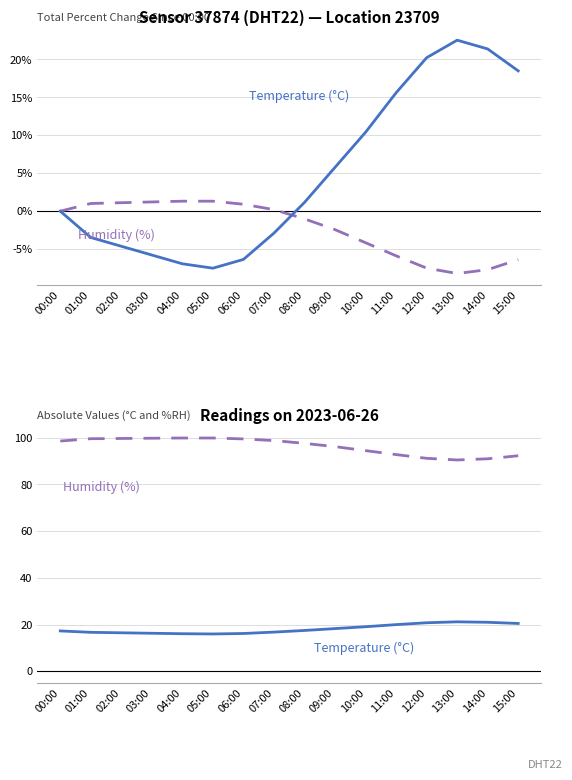

Rank the series by their average value, from highest to lowest.

Humidity (%), Temperature (°C)